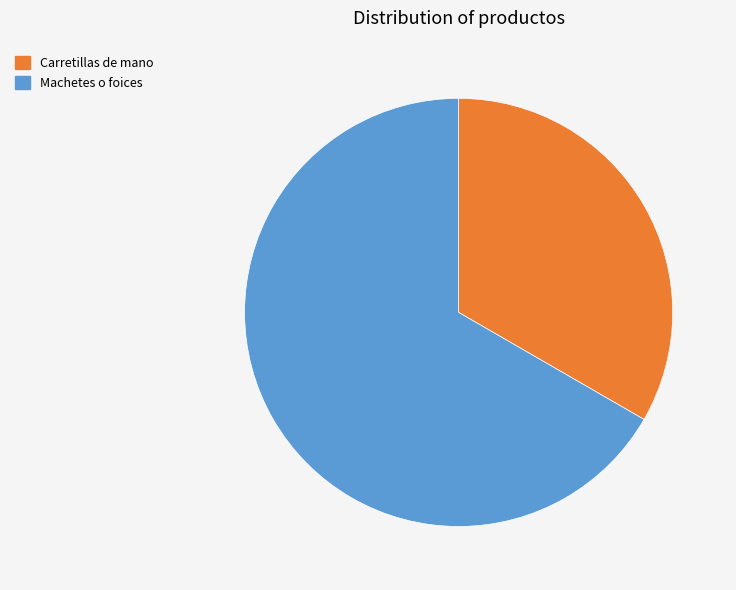

The Machetes o foices slice represents 76% of the pie. True or false?

False